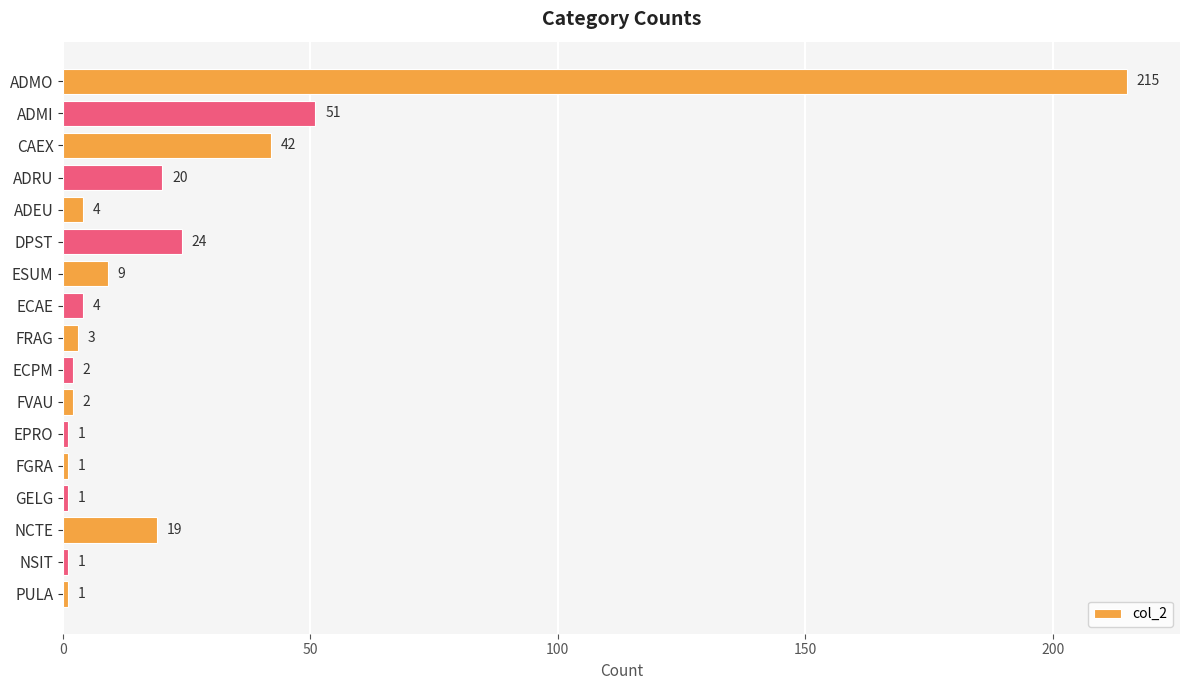

What is the difference between the second highest and minimum values?

50